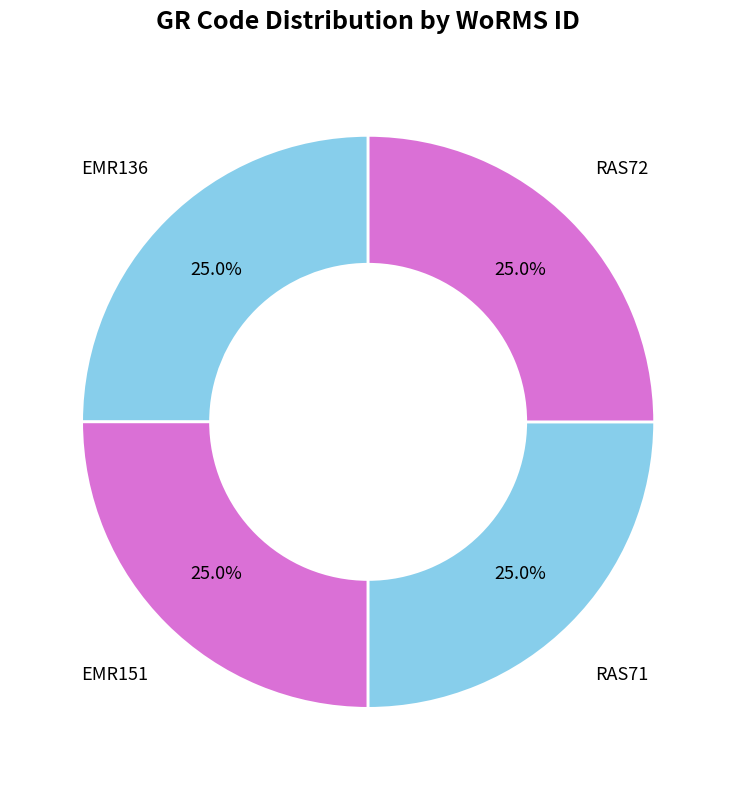

To the nearest percent, what is the combined percentage of EMR136 and EMR151?

50%